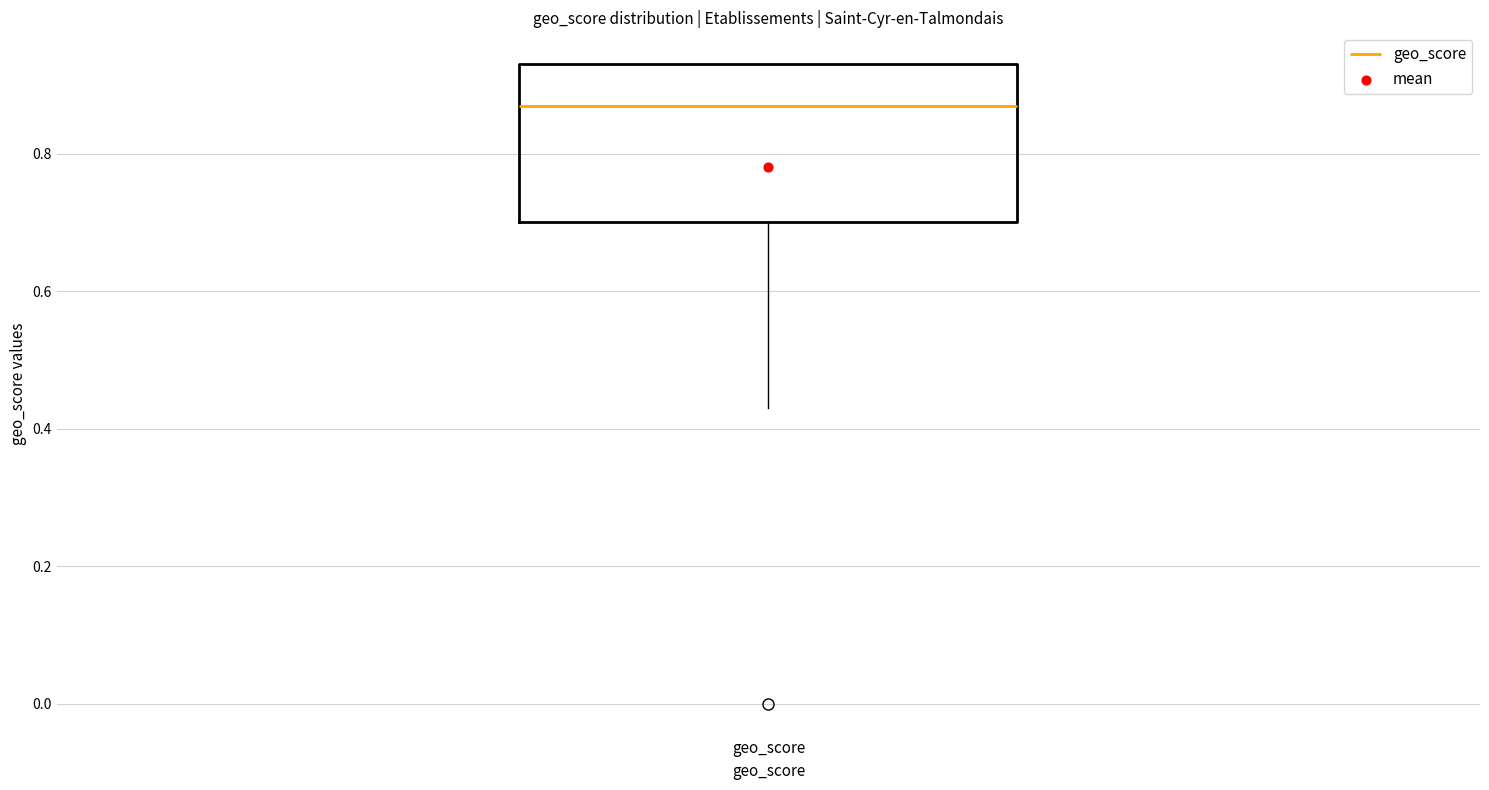

Read this box plot against the y-axis: the position of the median line, the range covered by the box, and the ends of both whiskers. The values are not printed on the chart, so give them approximately, as read against the axis.

median 0.88, box 0.70 to 0.94, whiskers 0.44 to 0.94